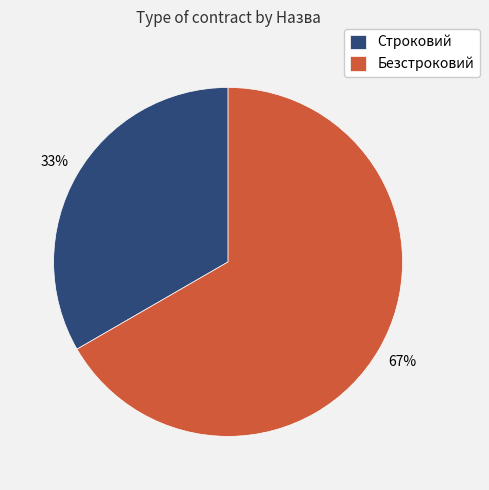

To the nearest percent, what is the combined percentage of Строковий and Безстроковий?

100%